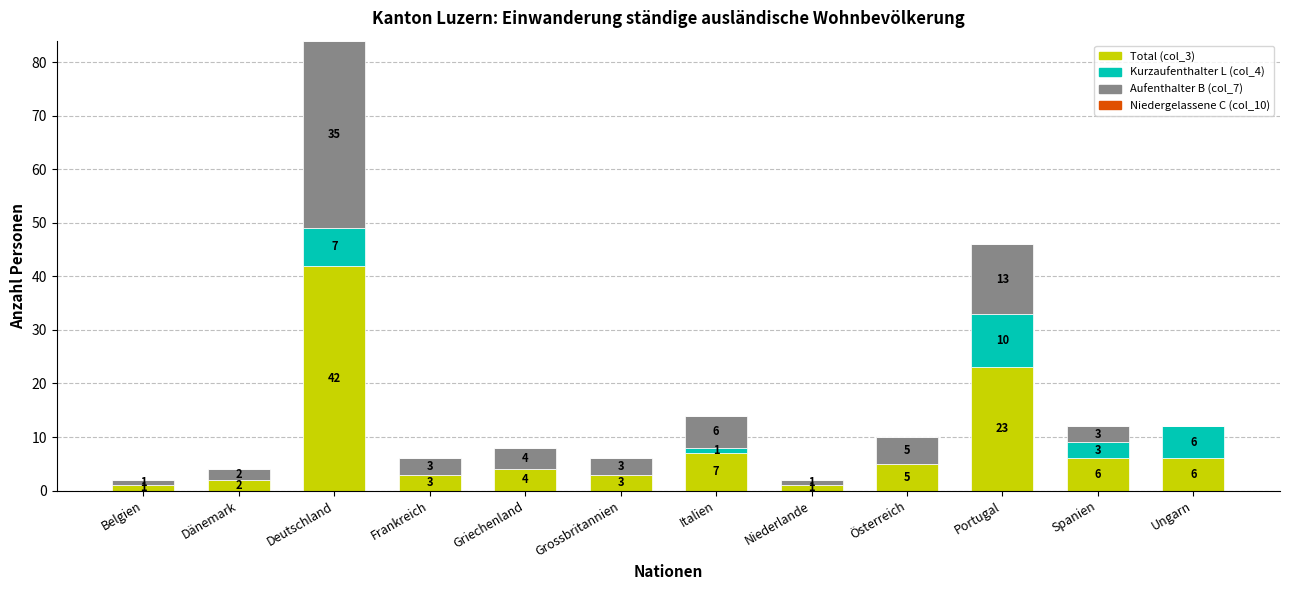

What is the total value across all series at Spanien?

12